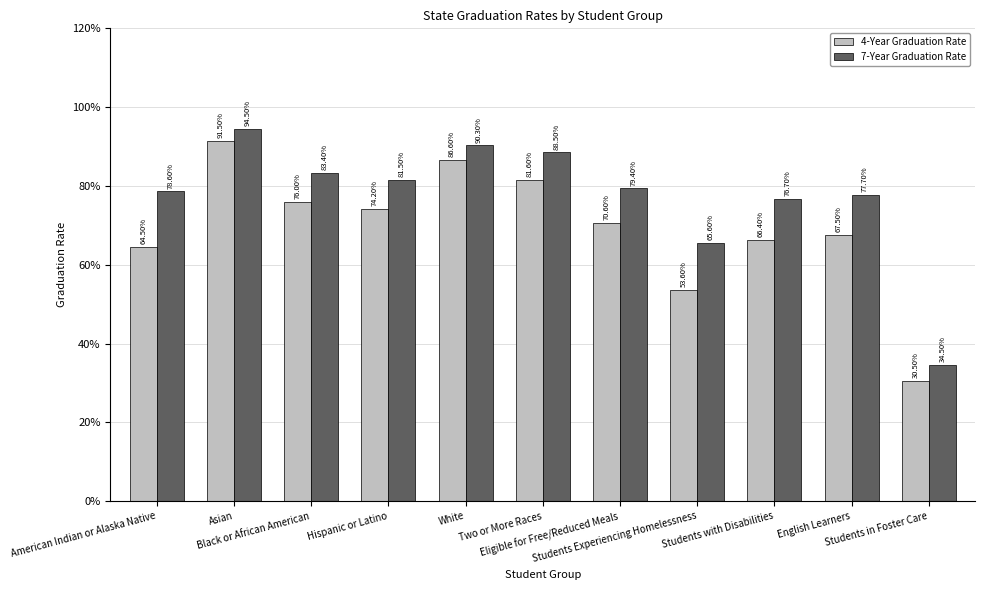

Is it true that 4-Year Graduation Rate equals 24.9 at Asian?

False